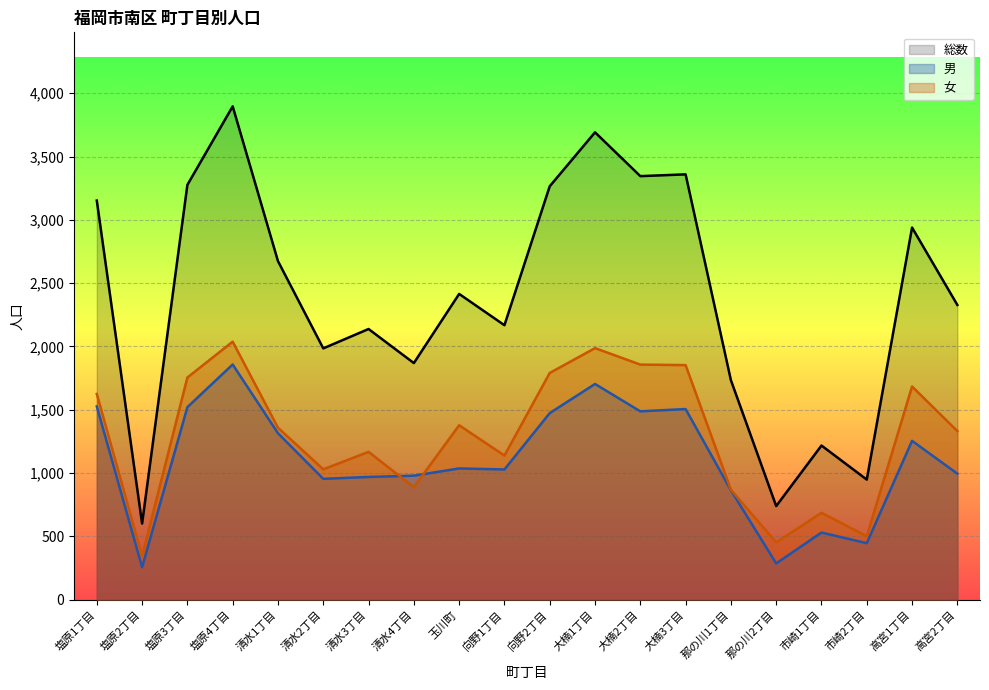

At how many categories does at least one series exceed 1230?

16